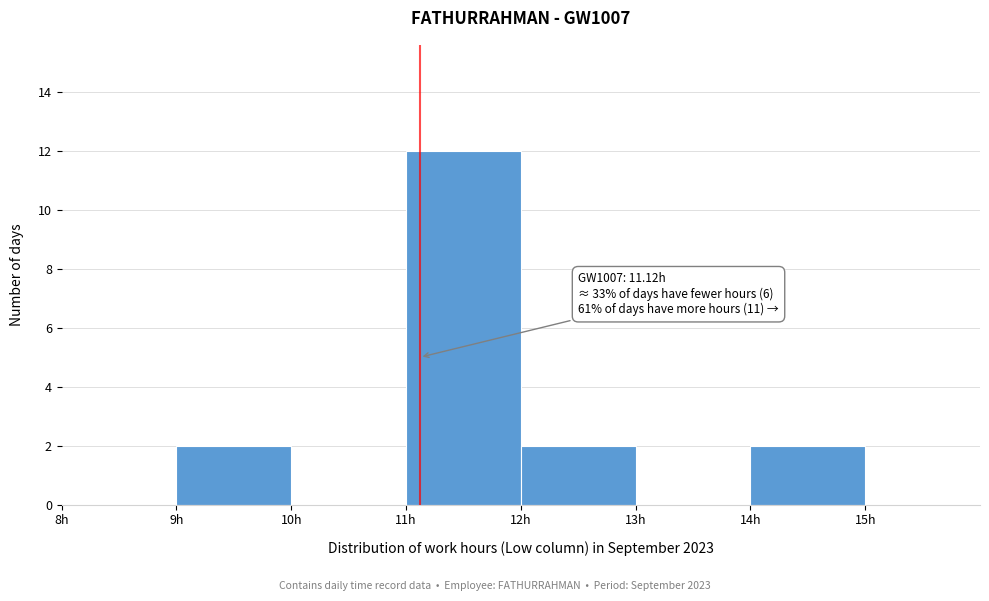

Over which range of the x-axis is the bar tallest?

11 to 12